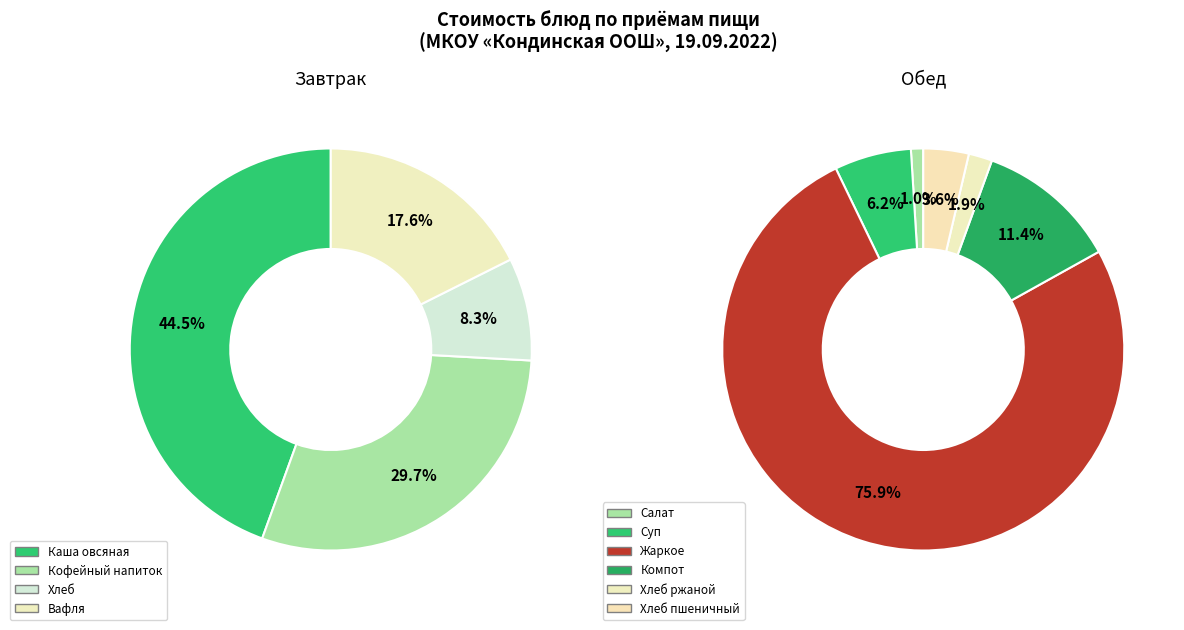

Which slice represents more than half of the pie?

Обед (Жаркое)